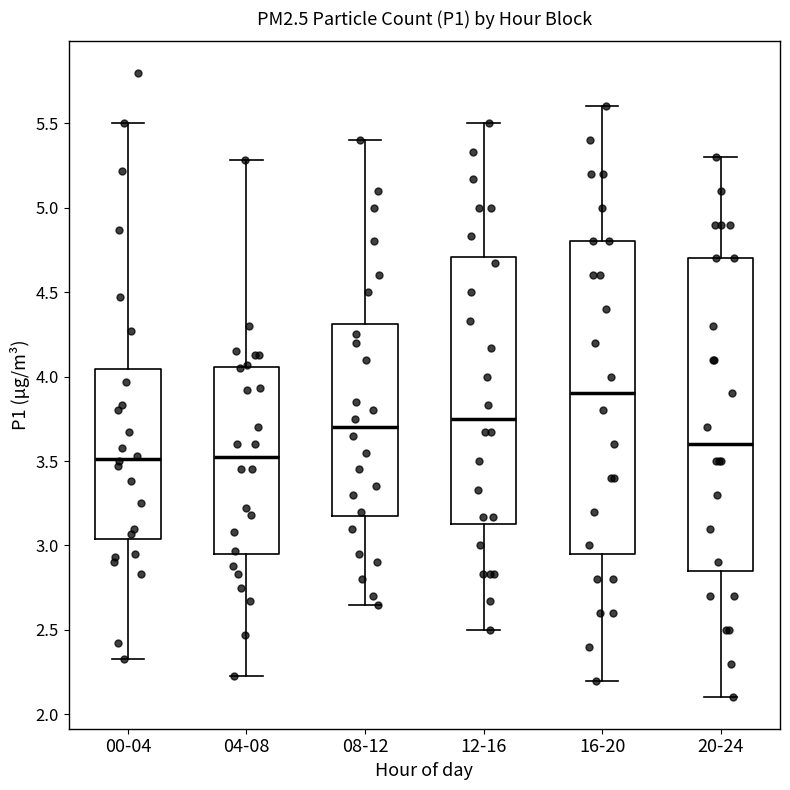

Where is the upper edge of the box for 12-16 on the y-axis? The values are not printed on the chart, so give them approximately, as read against the axis.

4.70